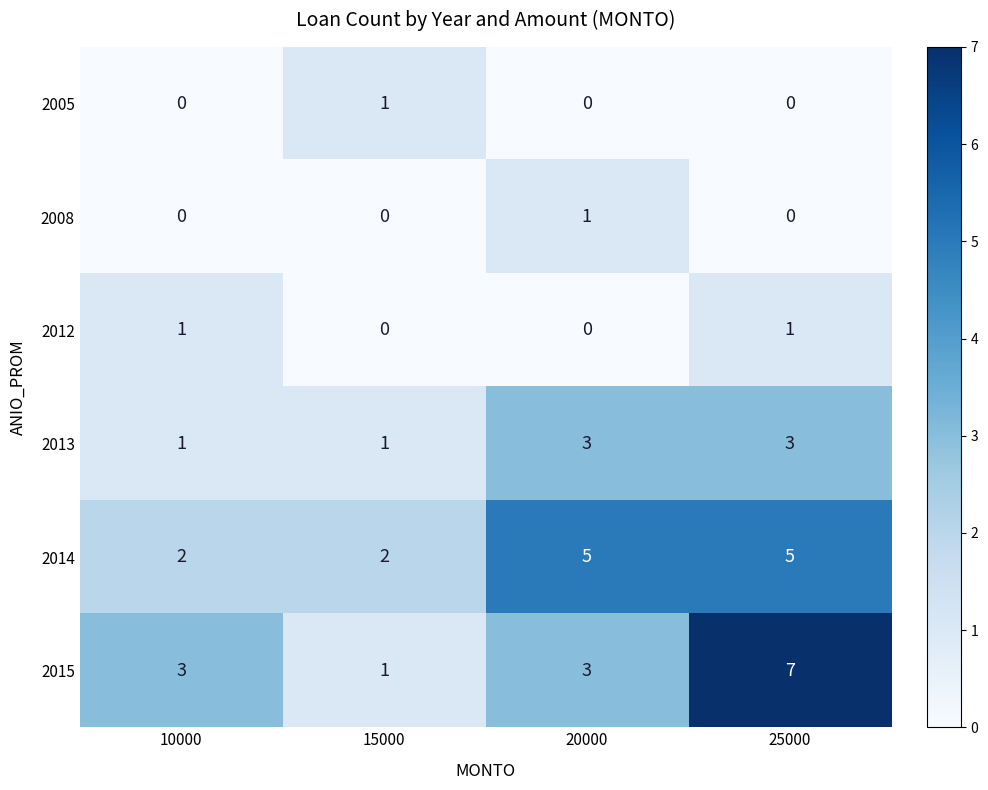

True or false: 2013 has a value of 1 at 25000.

False